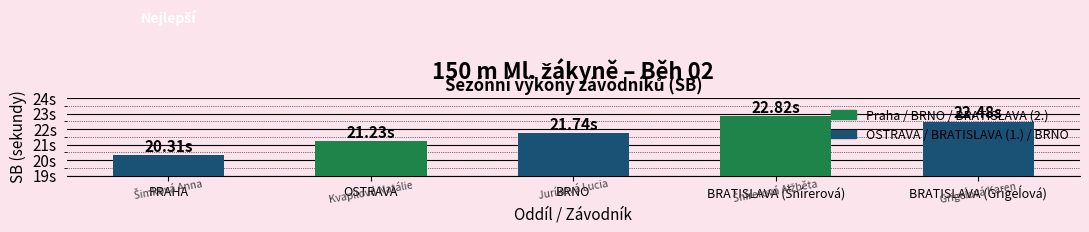

What is the label of the 4th bar from the left?

BRATISLAVA (Šnírerová)